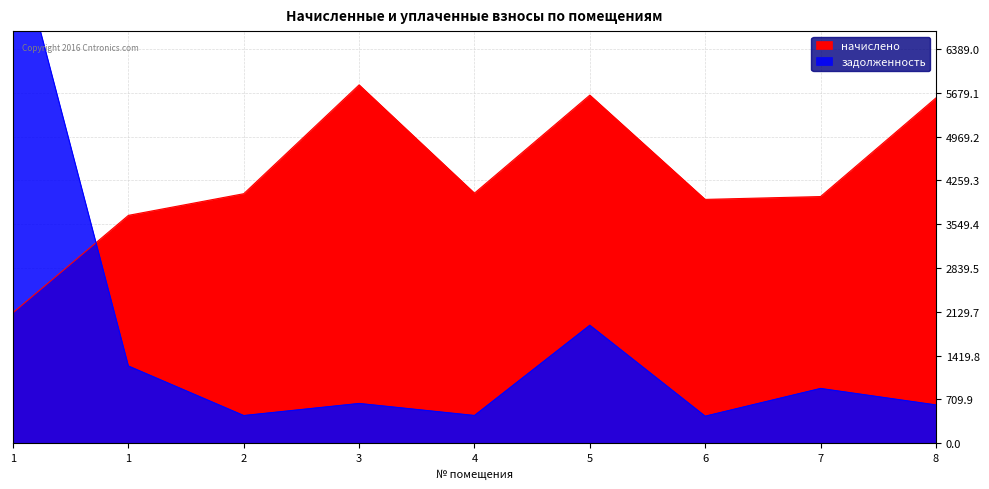

List the series in order of their overall mean, lowest first.

задолженность, начислено